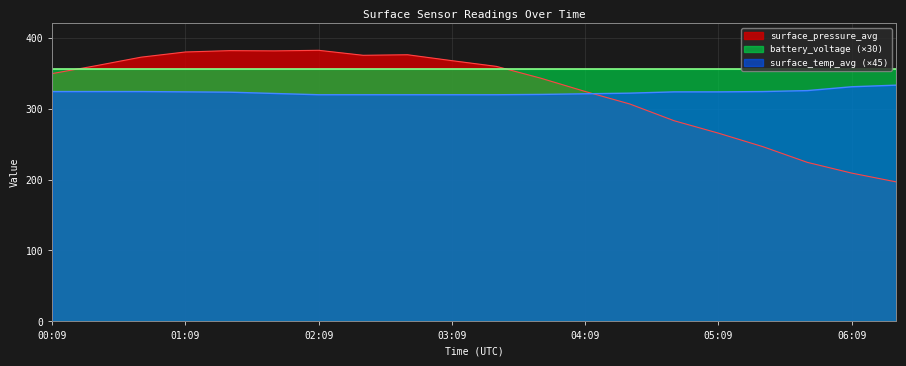

What position from the right is 02:09?

14